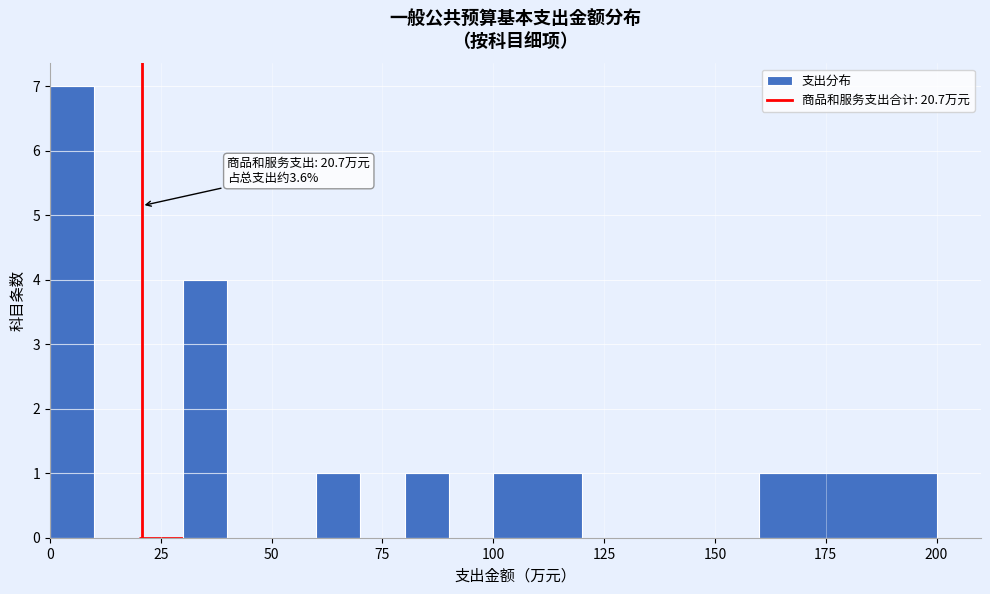

Around what value on the x-axis is the tallest bar? Give the approximate position of its centre, as read against the axis.

5